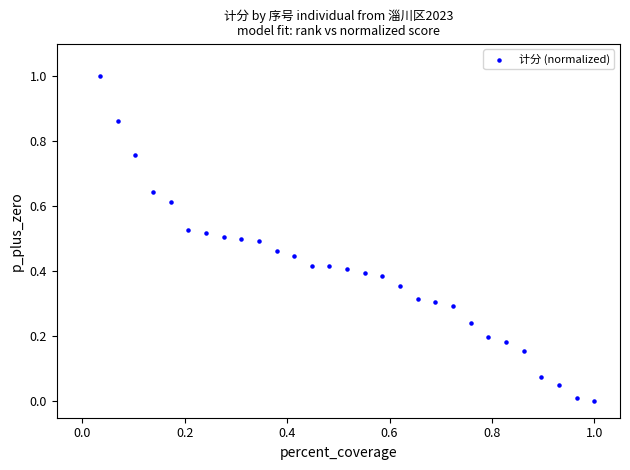

What is the range of Y values (max minus min)?

1.0